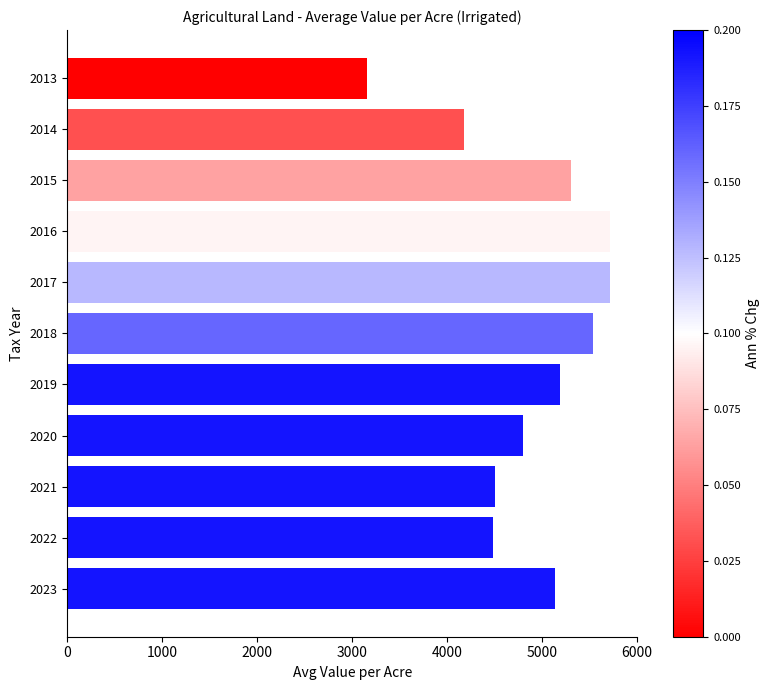

What is the change in value from 2017 to 2018?

-176.2